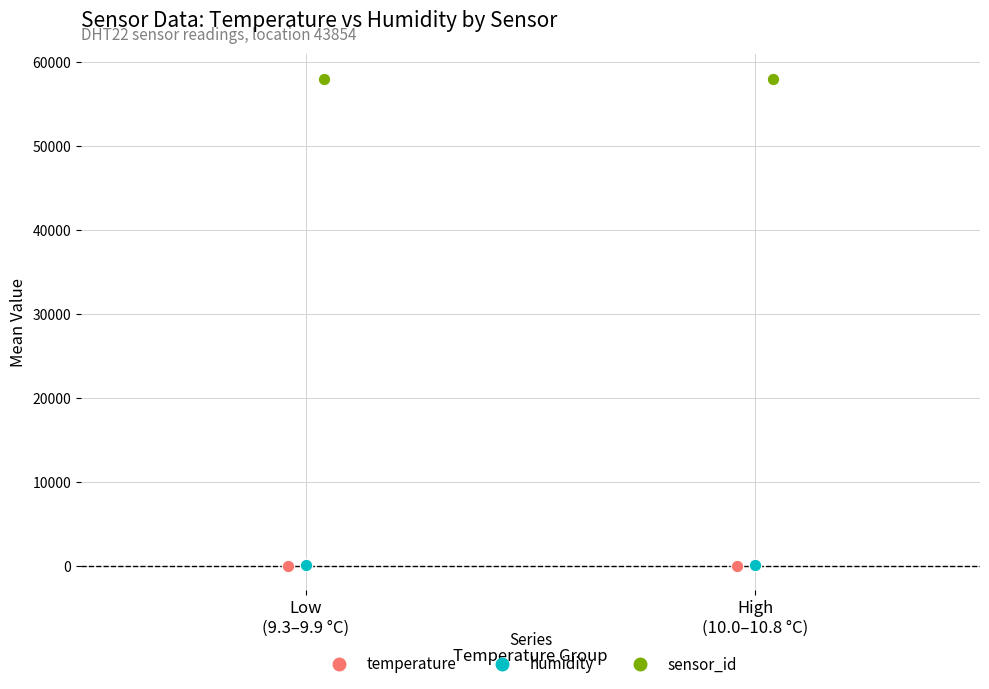

What are all the series names shown in the legend?

temperature, humidity, sensor_id